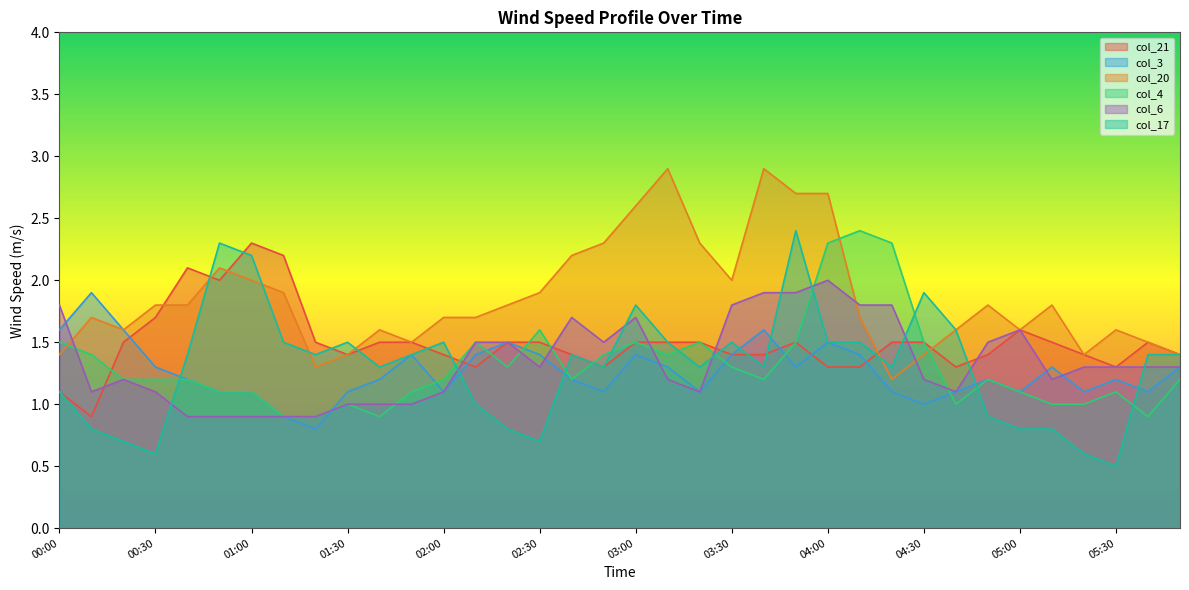

At which label does col_6 first exceed 1?

00:00